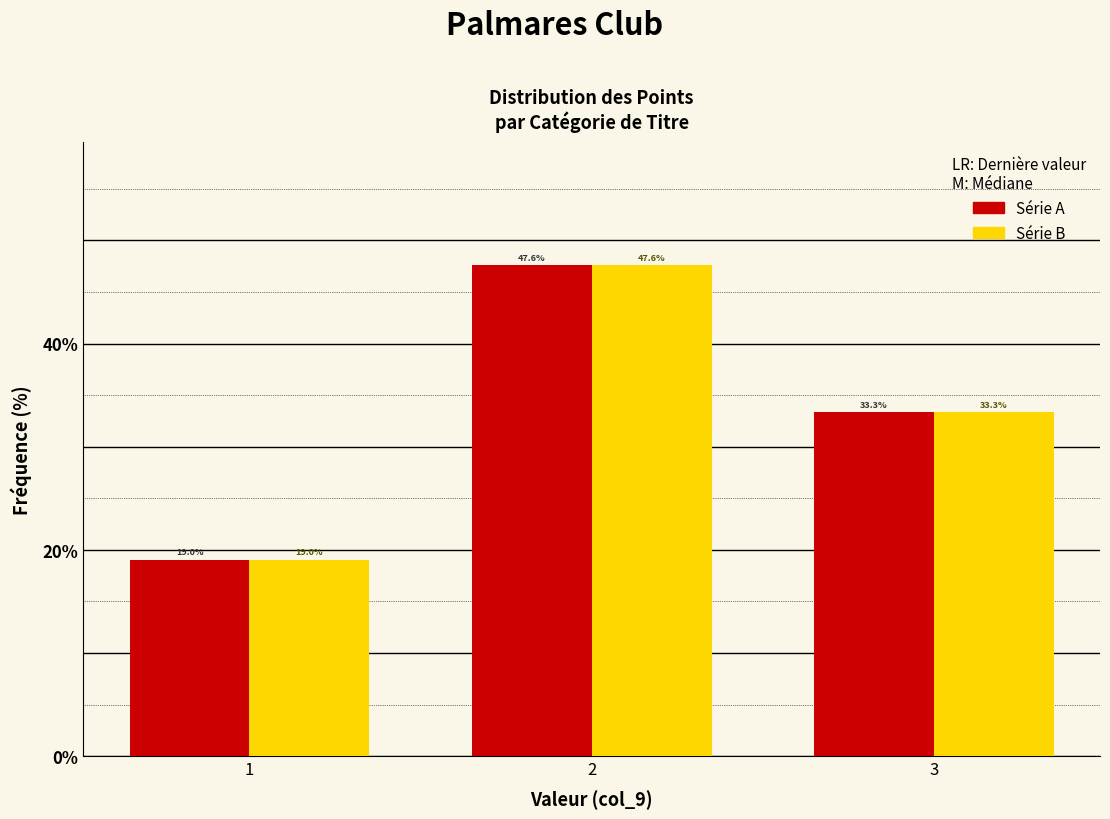

What is the minimum value shown in the chart?

19.0